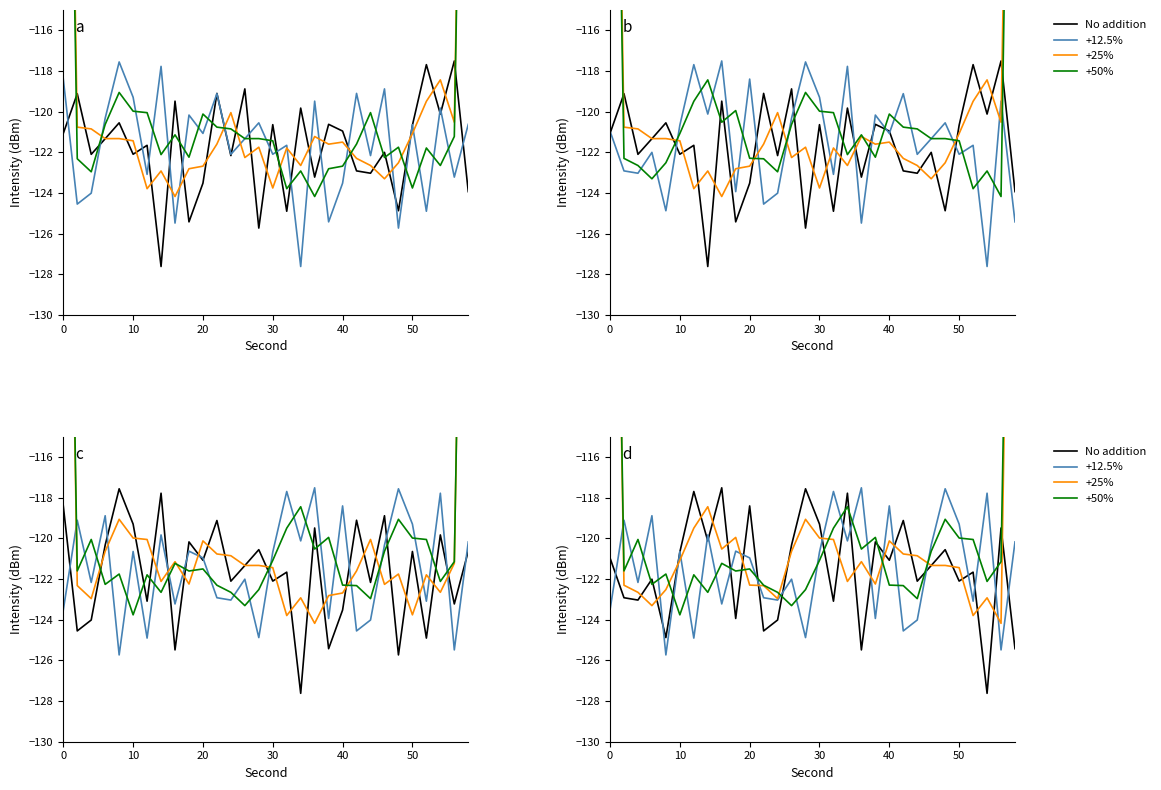

How many intersections are there between +50% and +25%?

7